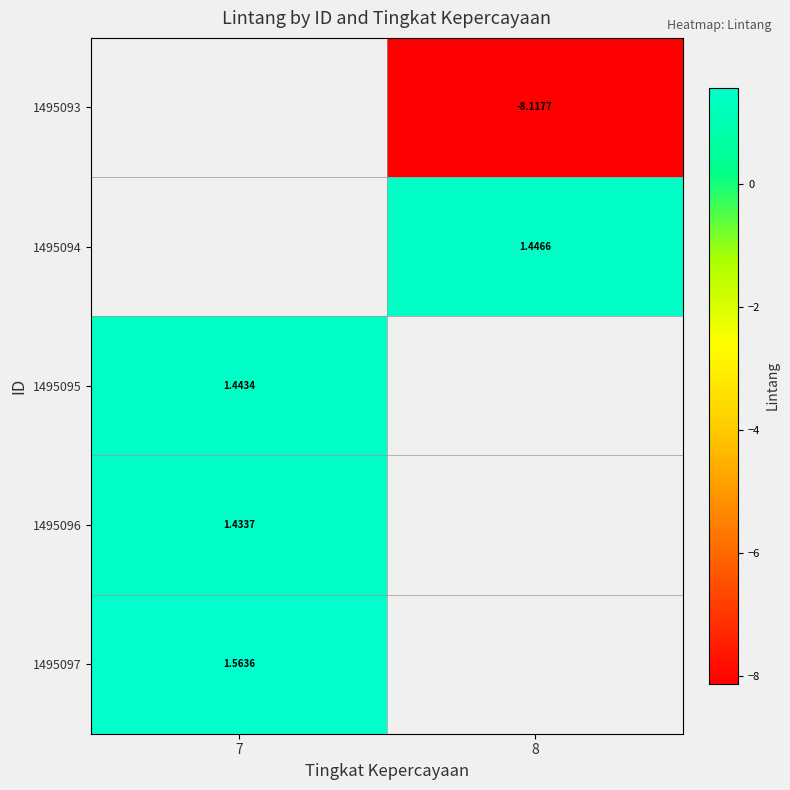

At which category does the chart reach its minimum across all series?

8